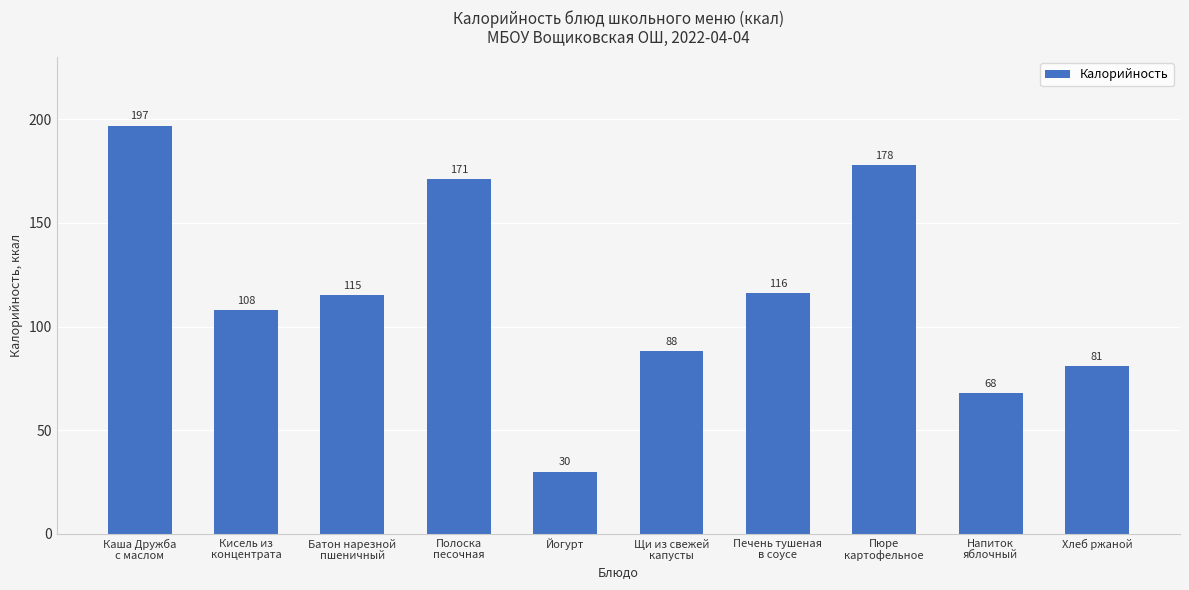

True or false: the data shows 116 at Печень тушеная
в соусе.

True